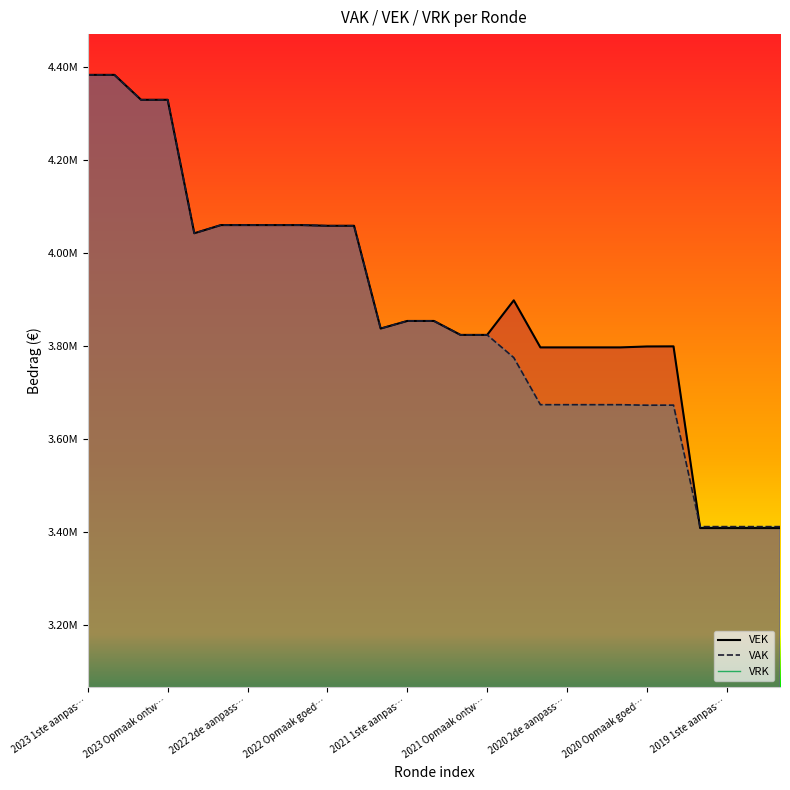

Count the number of categories in the chart.

27